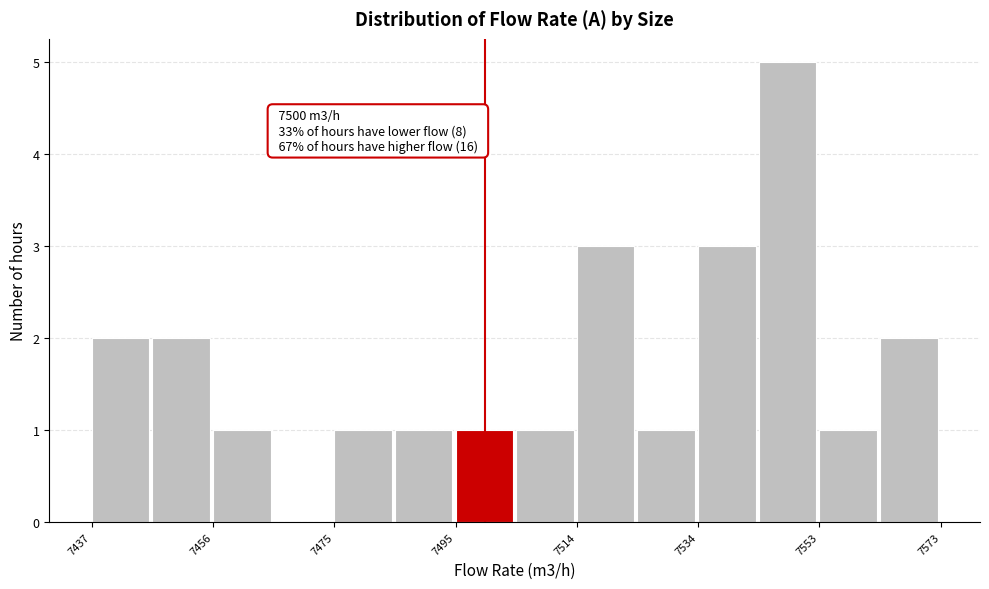

Which range on the x-axis has the tallest bar?

7544 to 7554